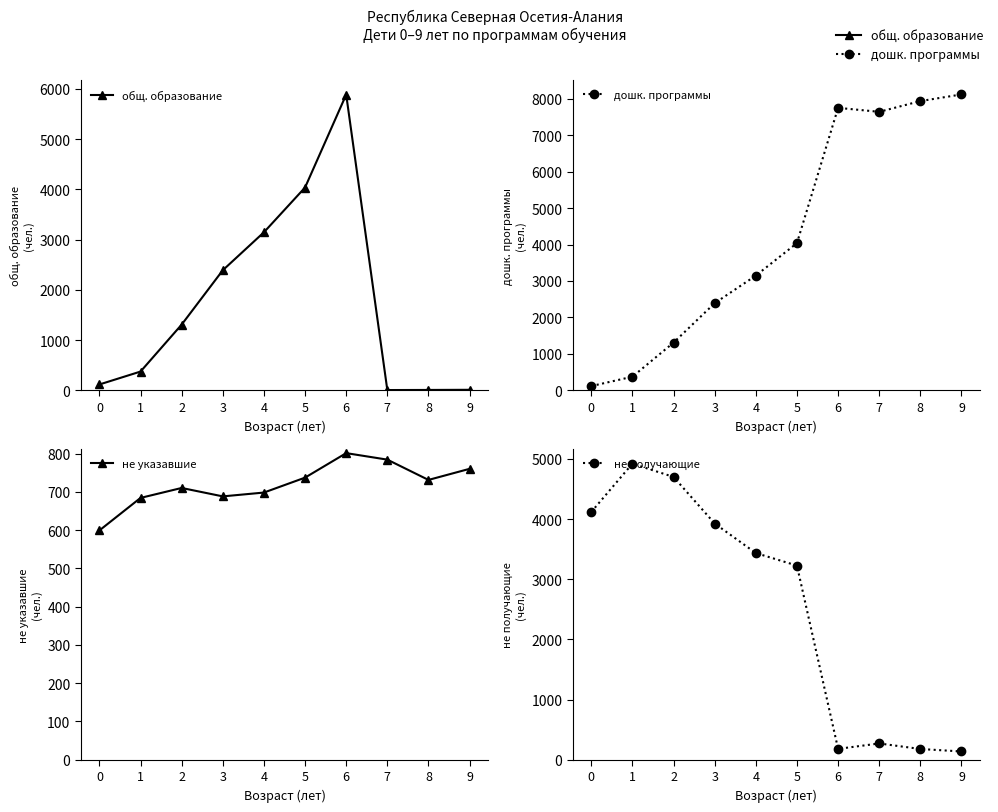

What is the total value across all series at 4?

10428